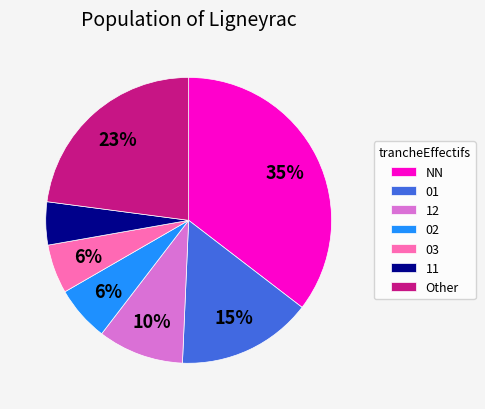

Approximately how many times larger is the value at 02 compared to 01?

0.4